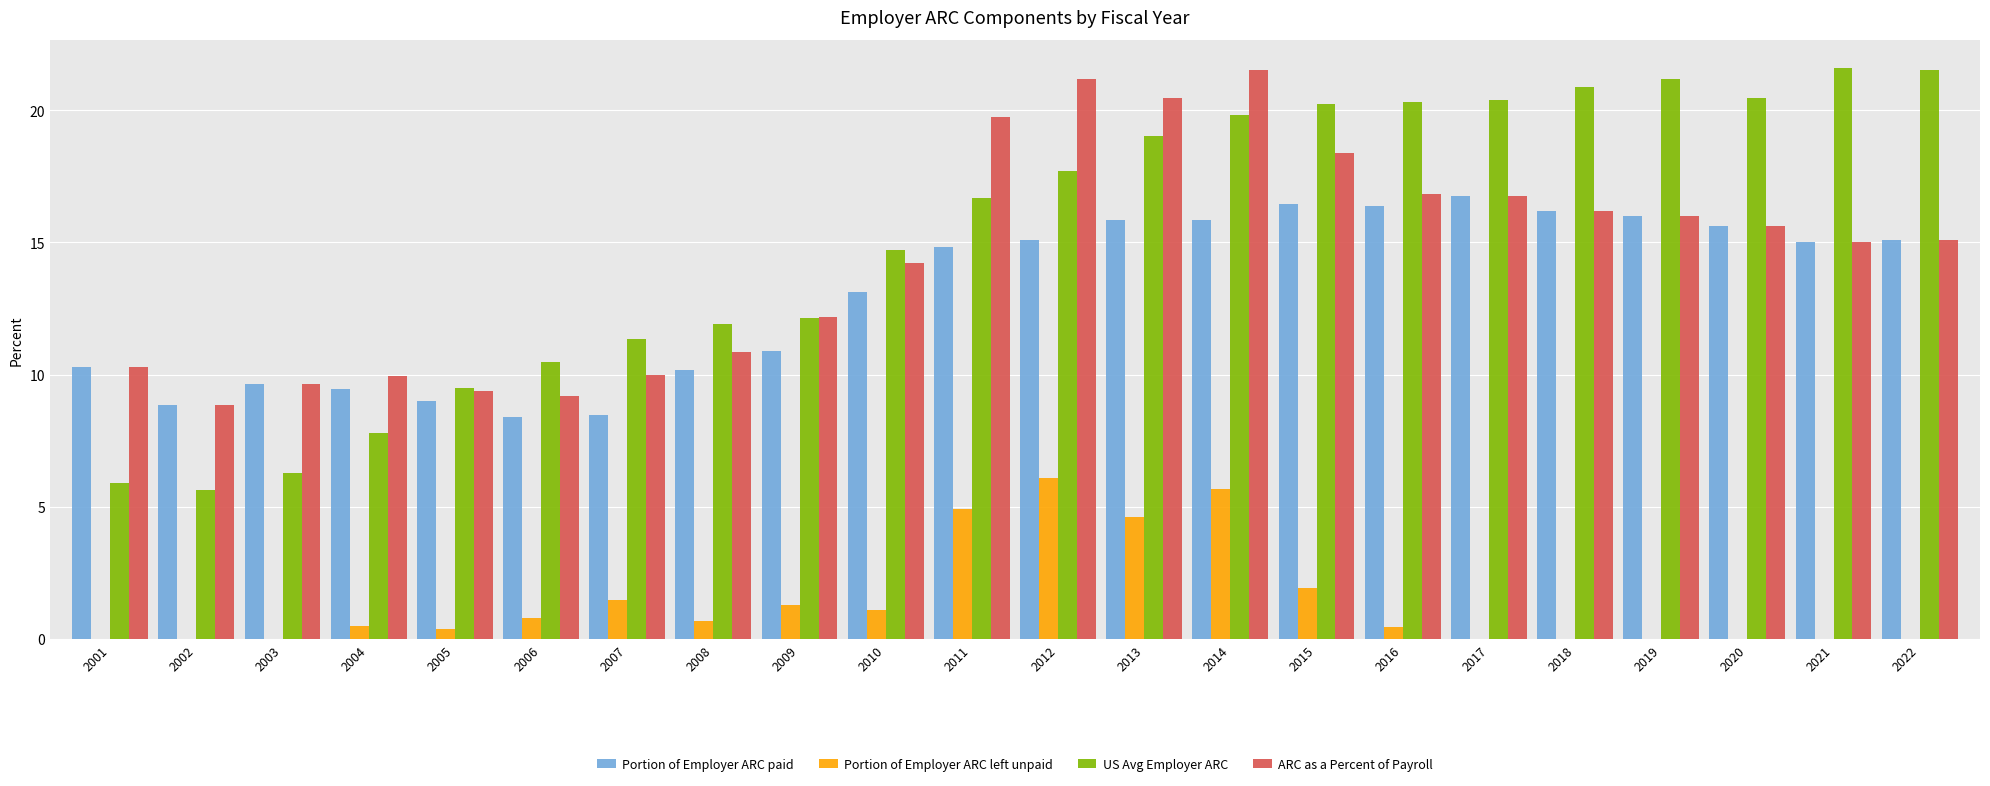

The value of Portion of Employer ARC left unpaid at 2018 is -3.3. True or false?

False